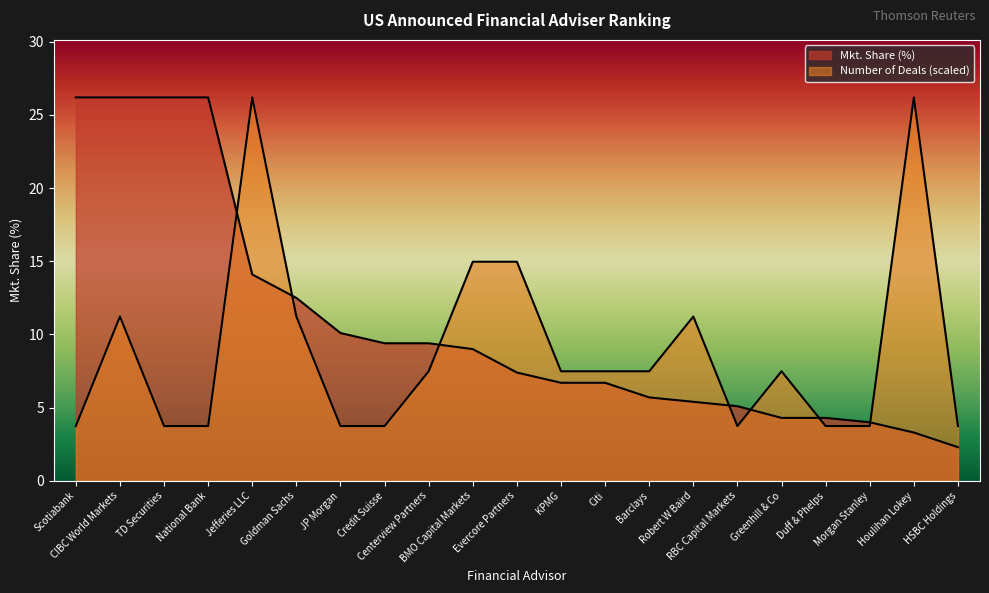

What is the approximate value of Mkt. Share at TD Securities?

26.2